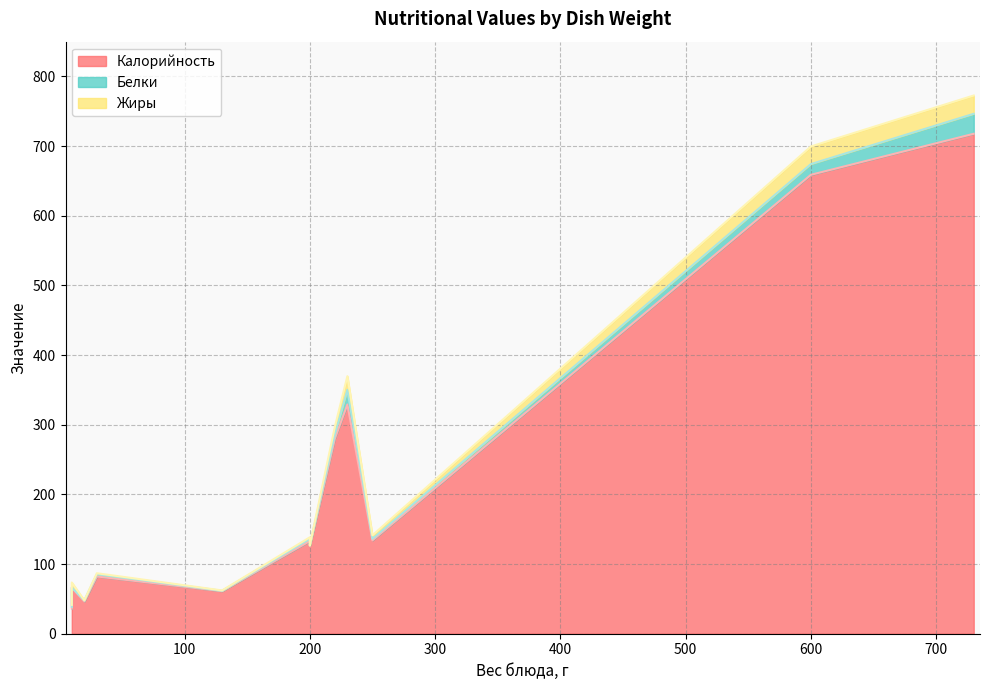

What is the minimum value for Белки?

0.1